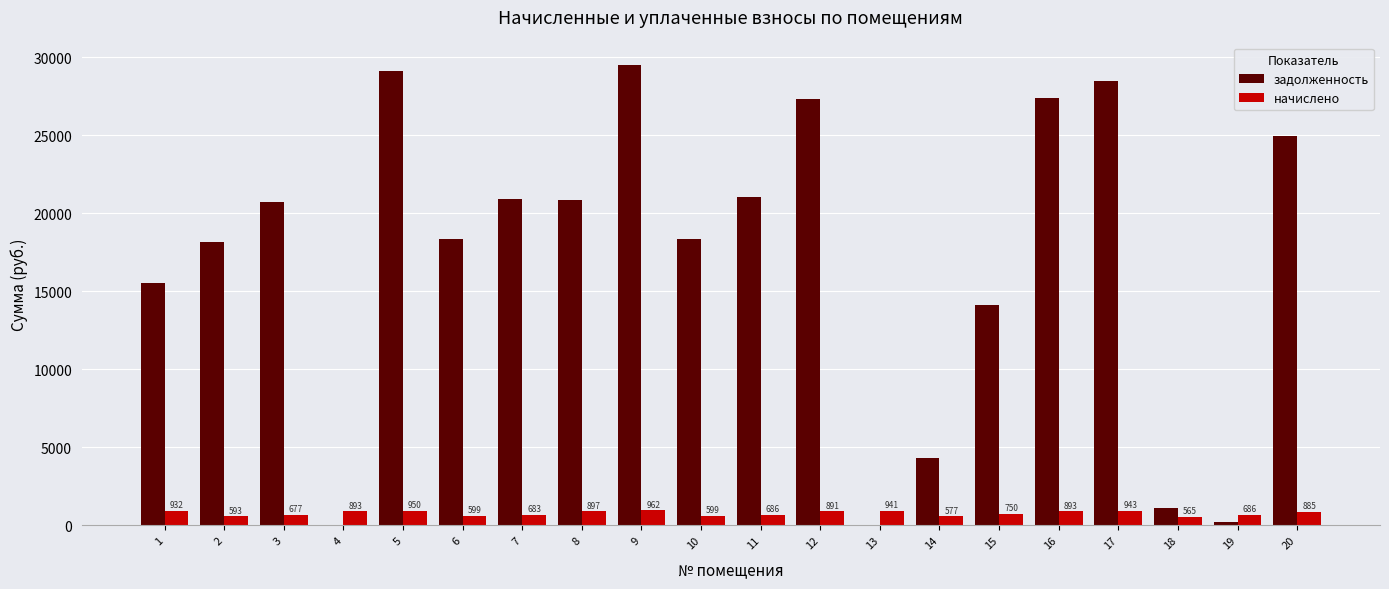

What is the maximum value for задолженность?

29487.7